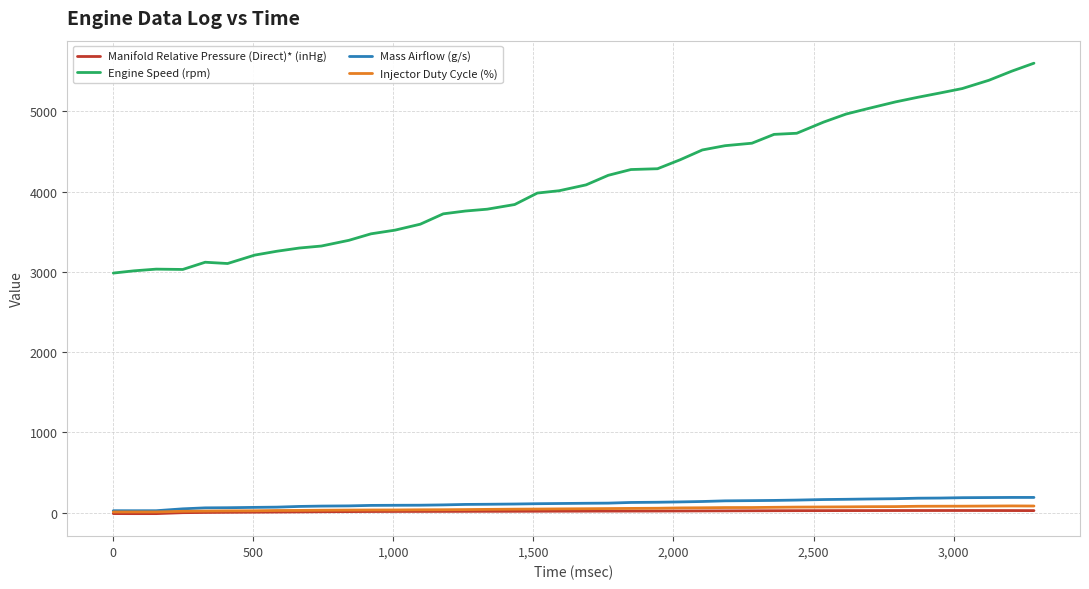

True or false: Engine Speed (rpm) and Mass Airflow (g/s) cross at least once.

False